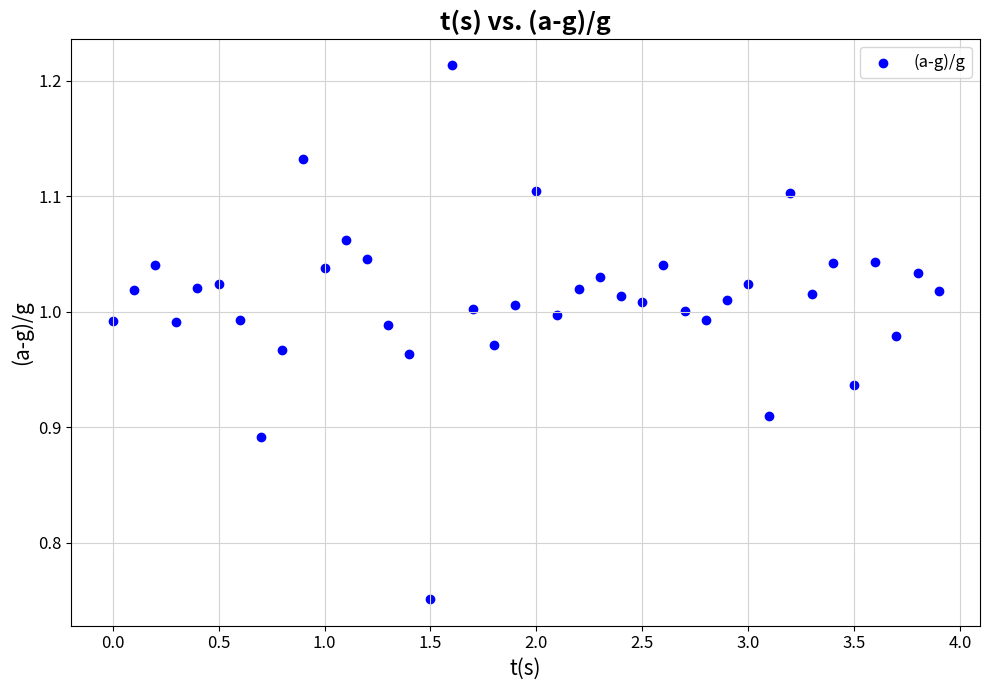

What is the range of Y values (max minus min)?

0.5